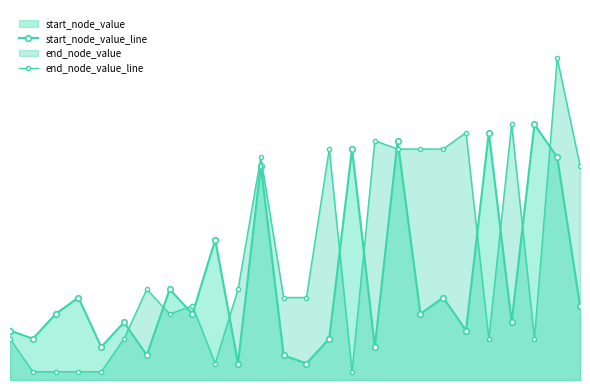

Does the chart display data point markers on the line(s)?

Yes